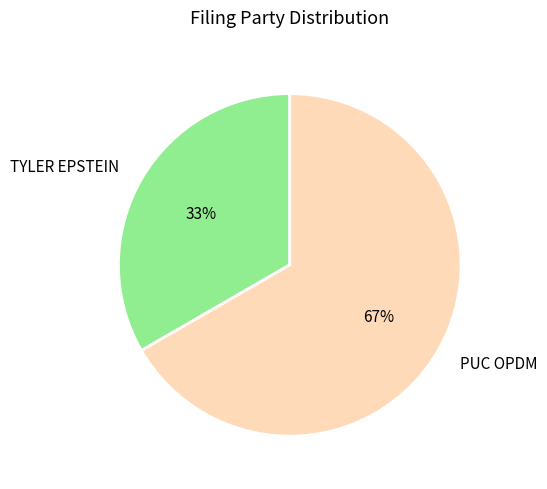

Is TYLER EPSTEIN the majority of the pie?

No